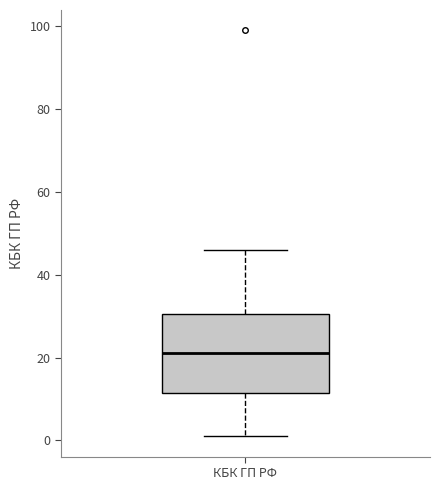

Transcribe this box plot: give where the median line is, the range the box spans, and where the two whiskers end, as read against the y-axis. The values are not printed on the chart, so give them approximately, as read against the axis.

median 22, box 12 to 30, whiskers 2 to 46